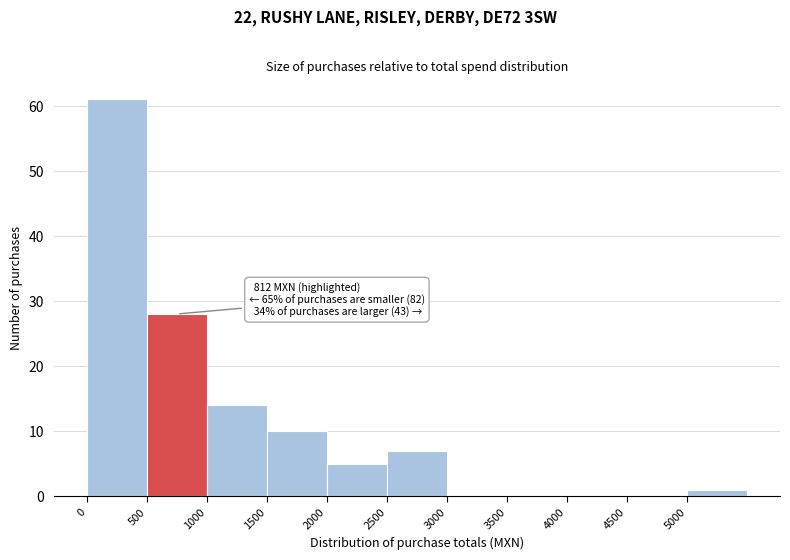

Over which range of the x-axis is the bar tallest?

0 to 500